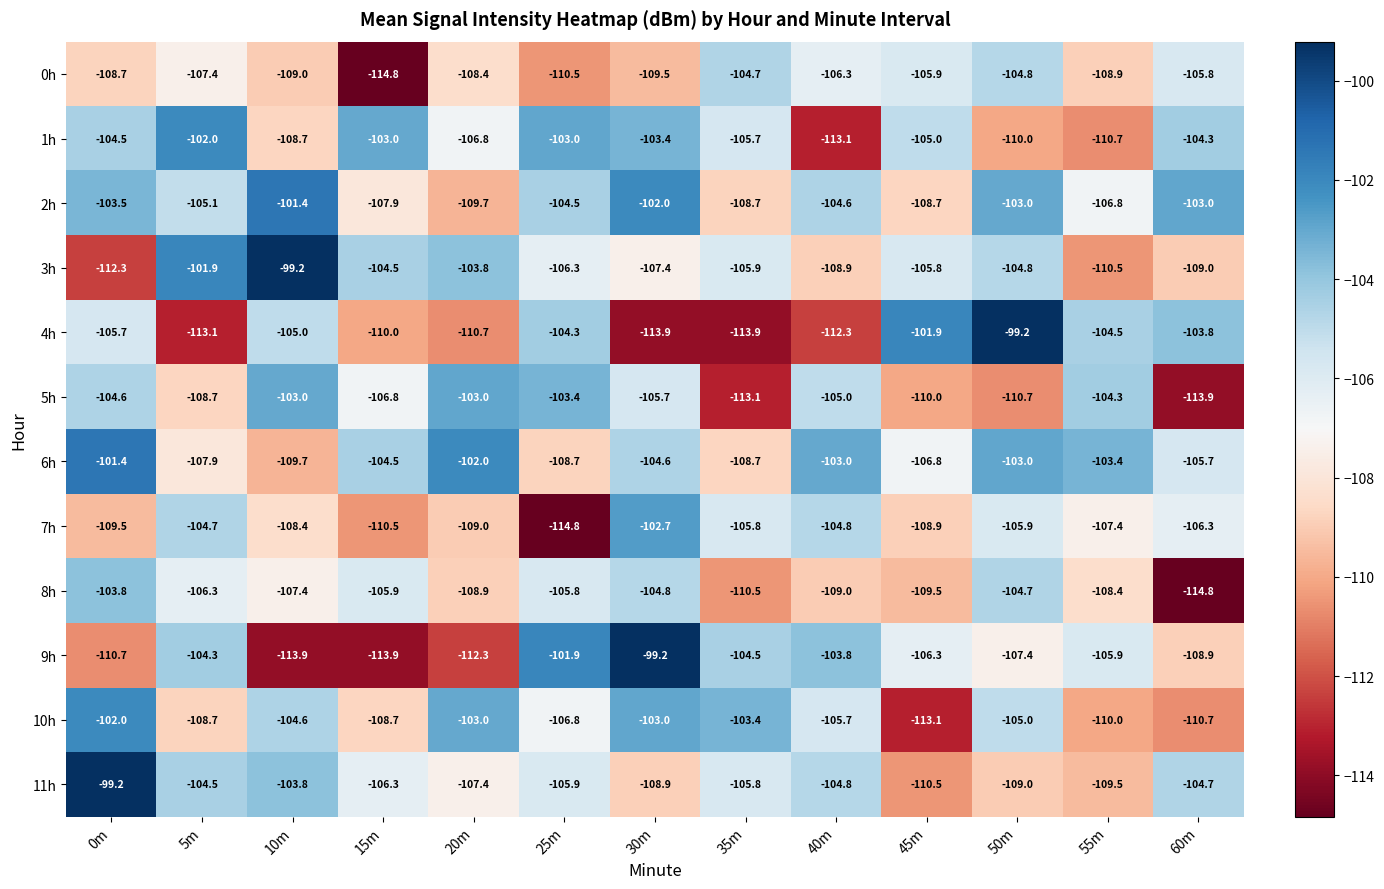

Which category has the highest value in the 9h series?

30m